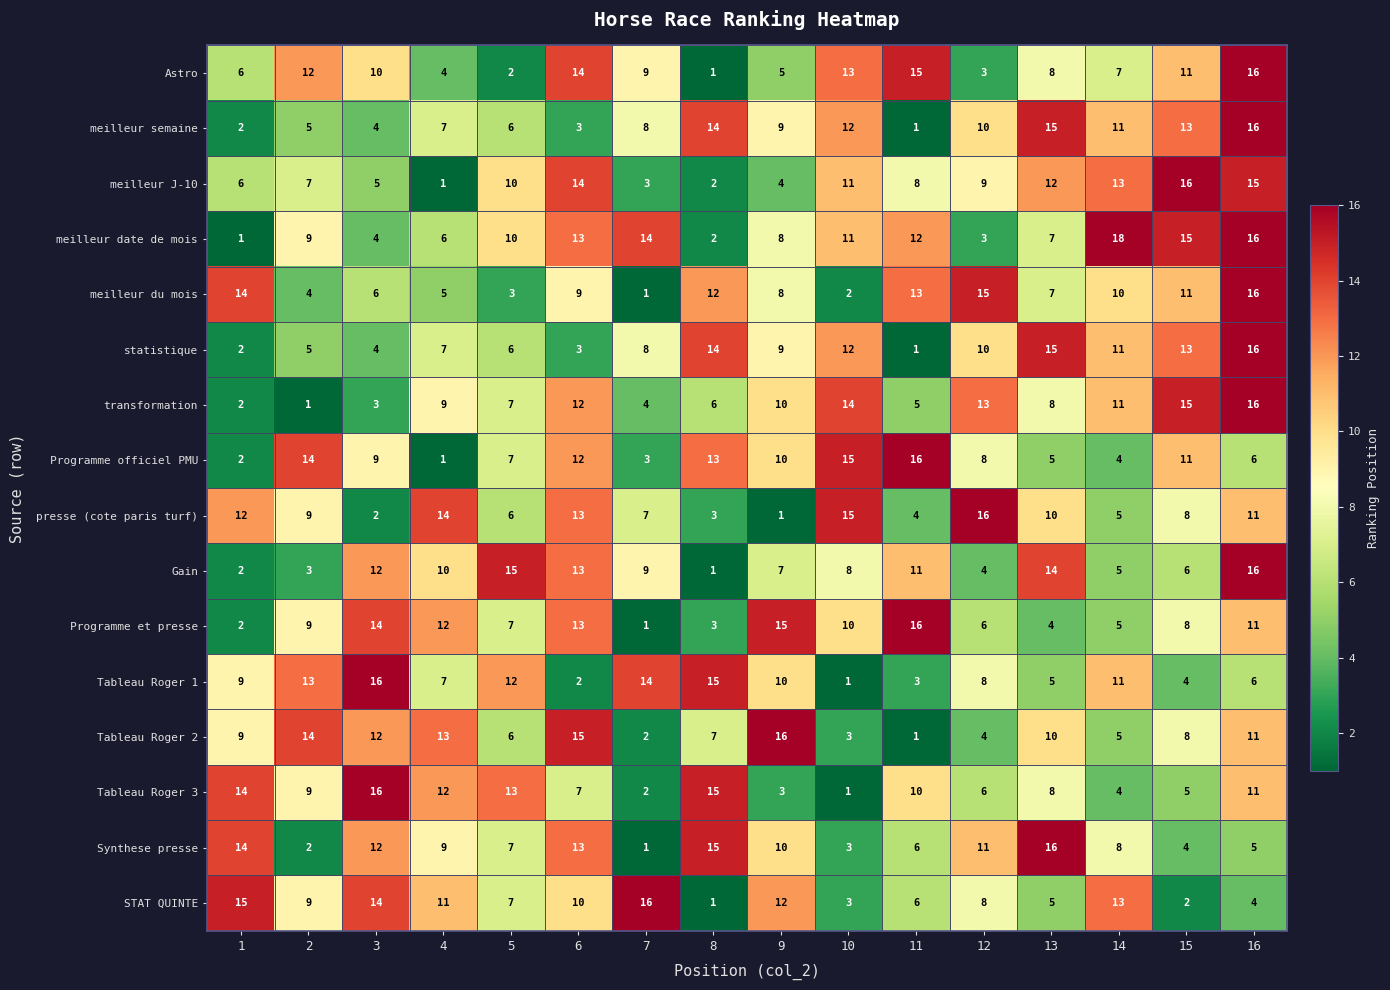

Which series has the widest spread of values?

meilleur date de mois